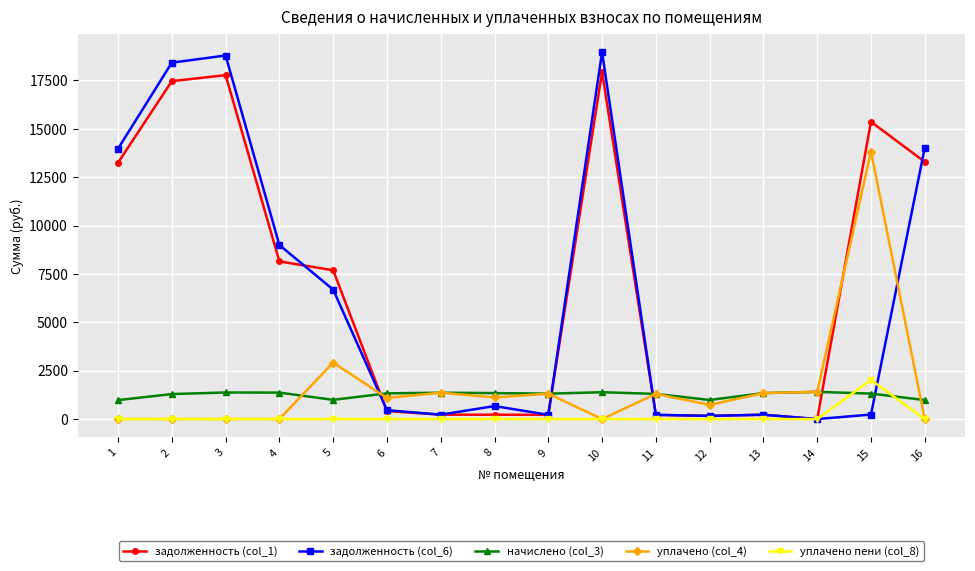

What is the spread (max minus min) of values at 16?

14019.0